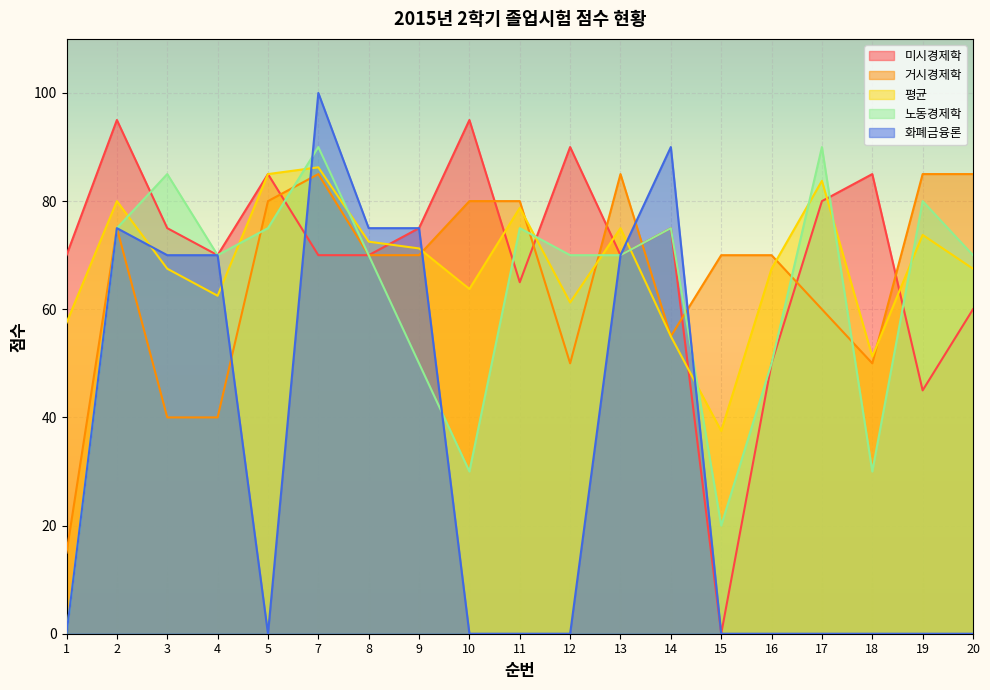

What is the spread (max minus min) of values at 2?

20.0